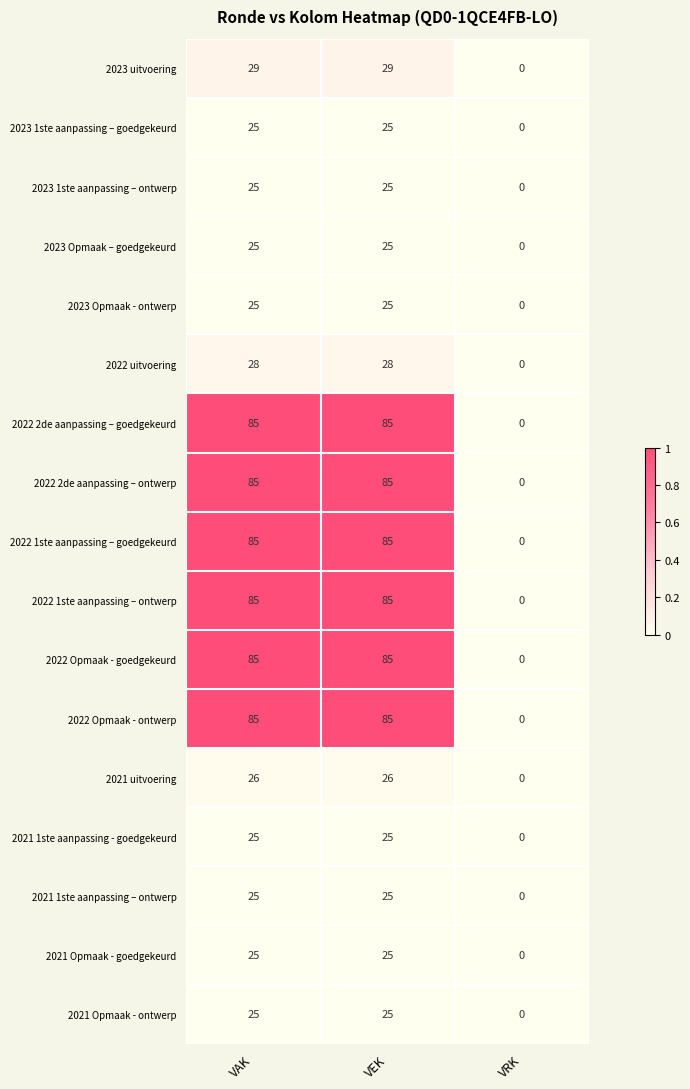

At which category does the chart reach its minimum across all series?

VRK